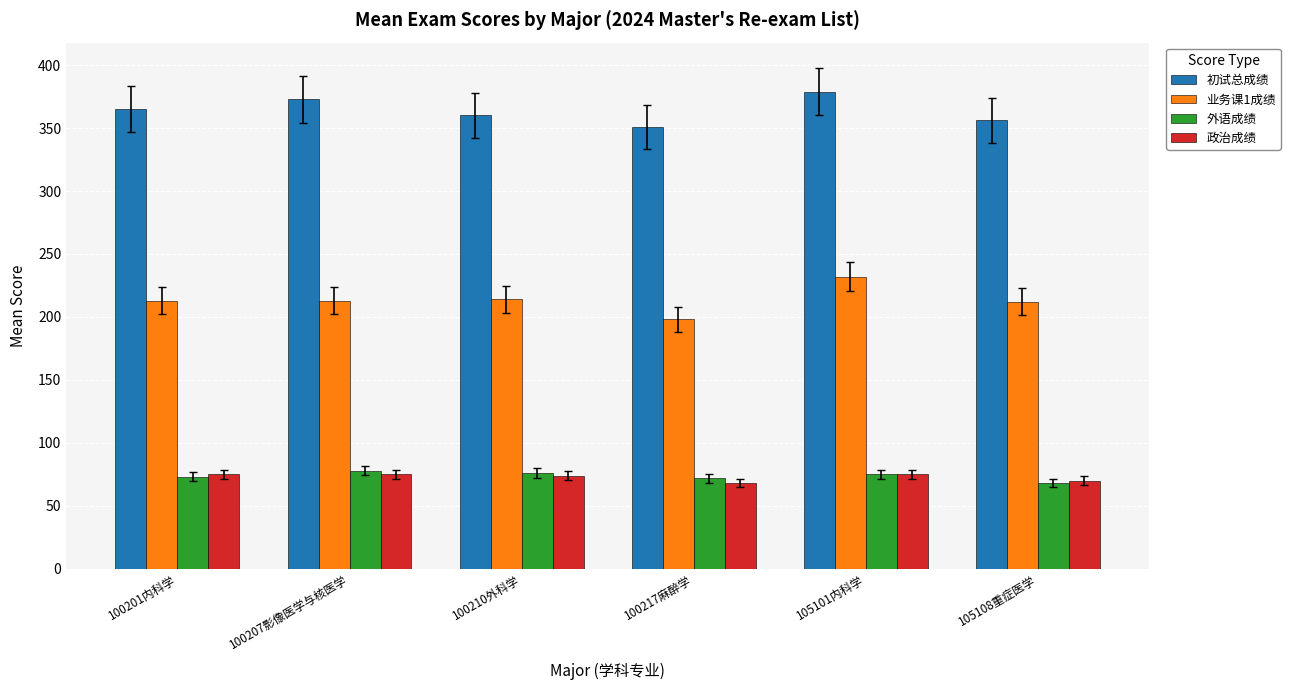

Does the chart contain stacked bars?

No